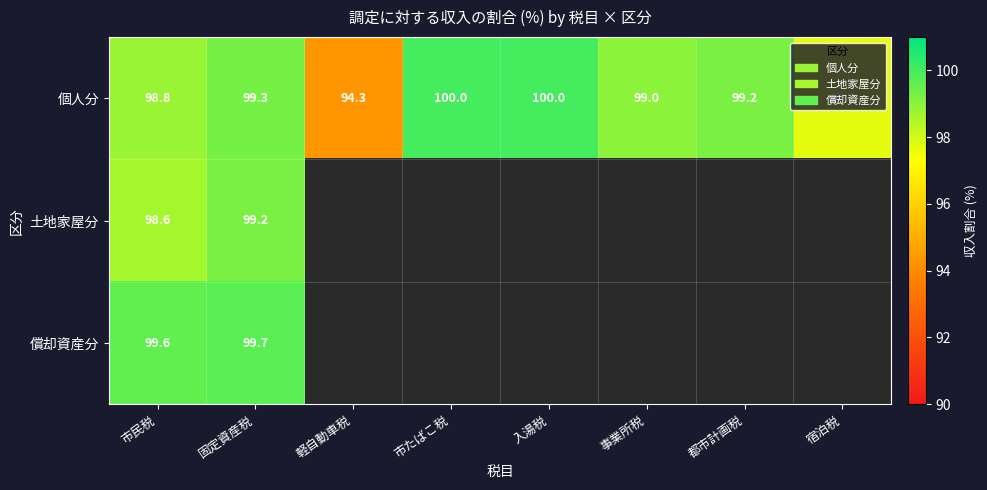

The value of 土地家屋分 at 市民税 is 160.1. True or false?

False